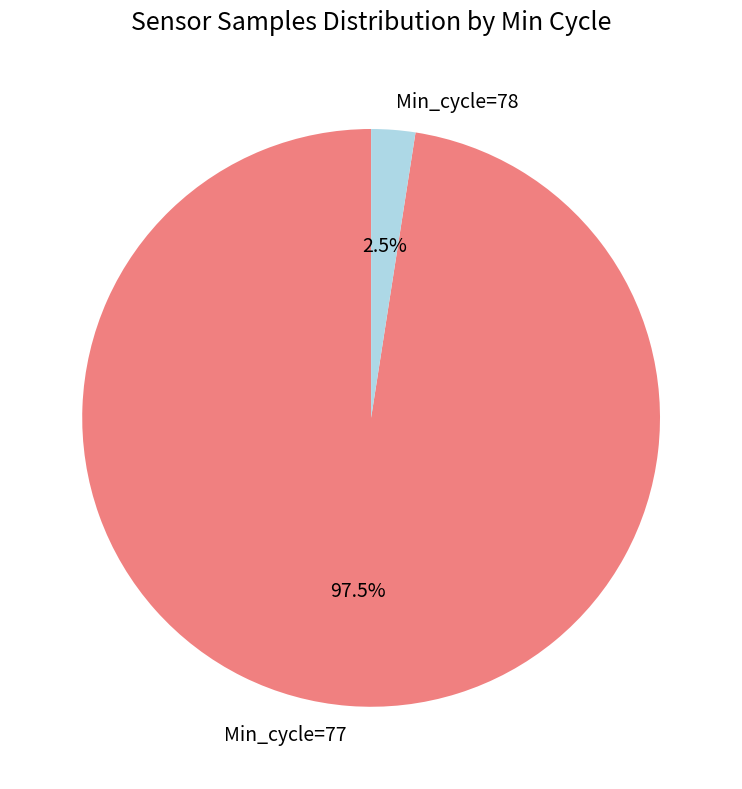

Rank the categories by value from lowest to highest.

Min_cycle=78, Min_cycle=77